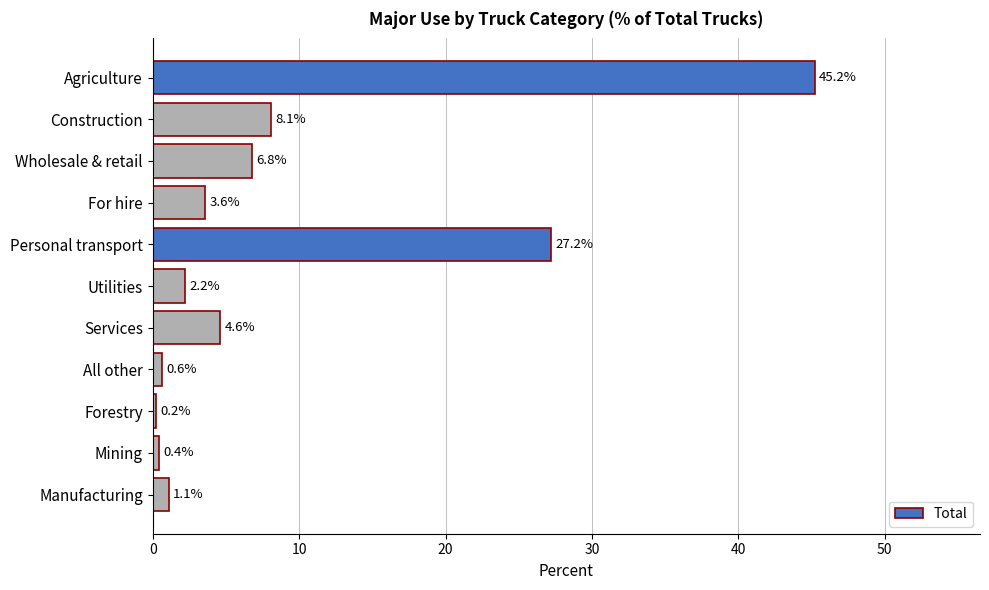

How many data points does each series have?

11